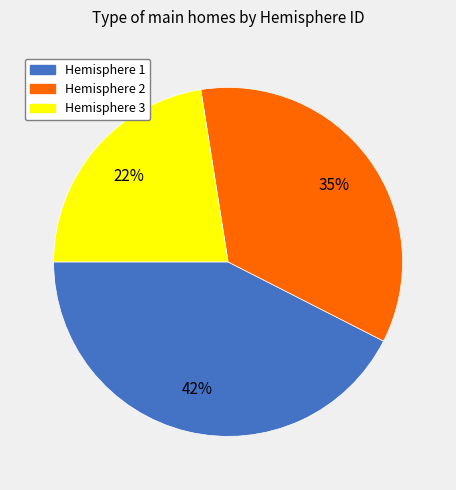

Does any single category account for the majority?

No